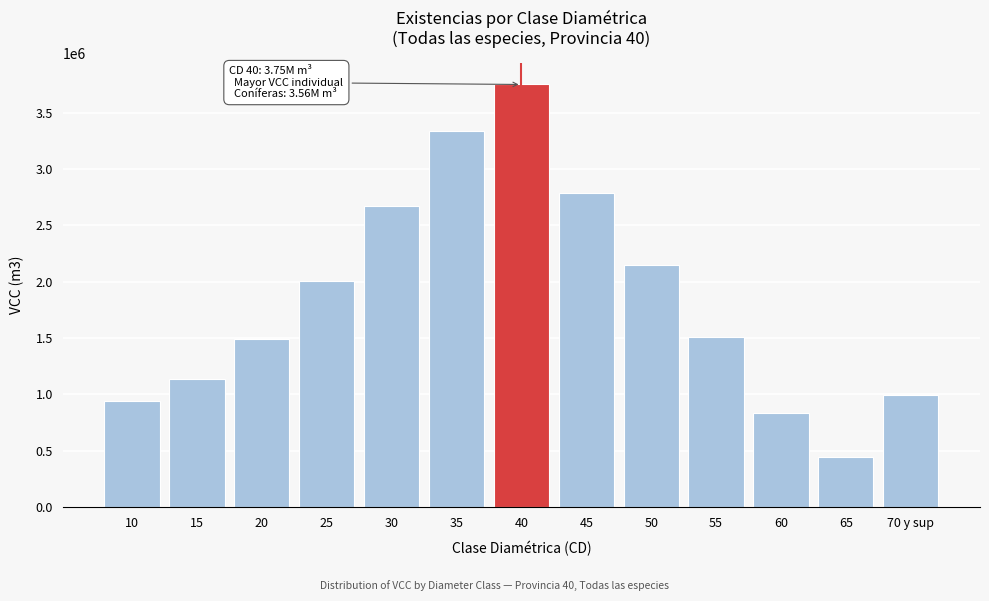

Reading left to right, list all the values displayed in this chart.

10=939360.3	15=1137321.1	20=1493039.2	25=2009147.6	30=2672948.6	35=3341720.8	40=3751942.0	45=2786241.6	50=2145114.8	55=1512132.7	60=832568.7	65=440981.3	70 y sup=991753.3